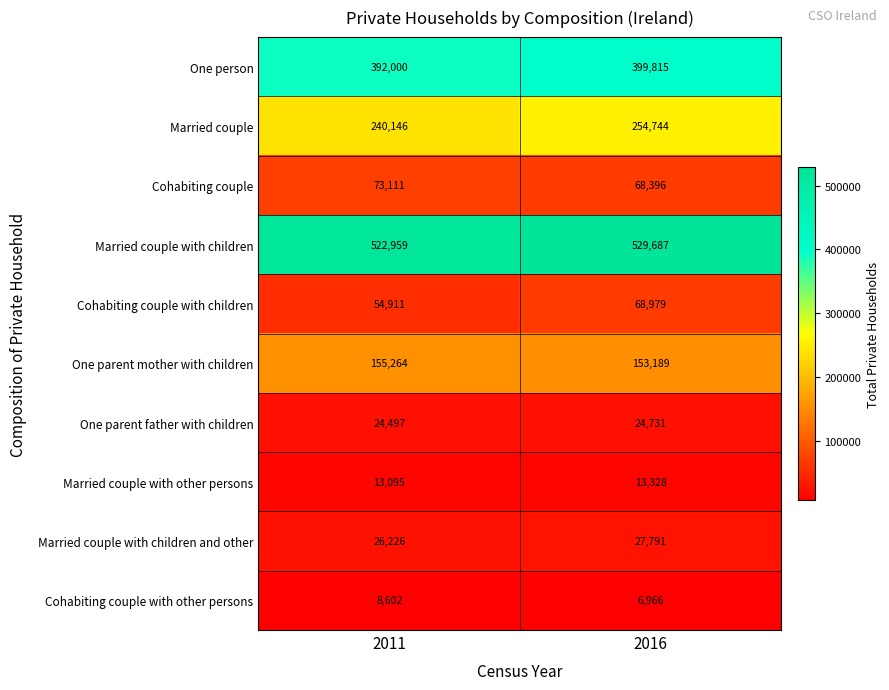

How many values in the Cohabiting couple with other persons series are below 8602?

1